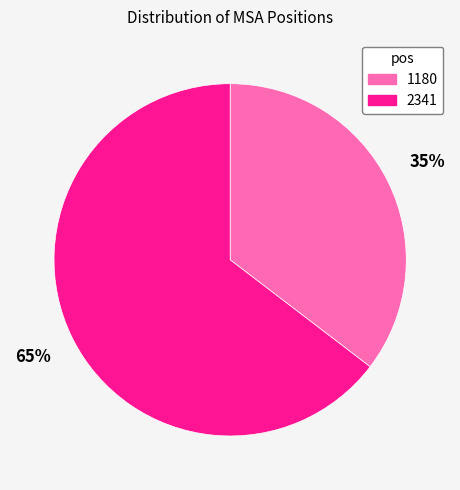

To the nearest percent, what is the average slice percentage?

50%